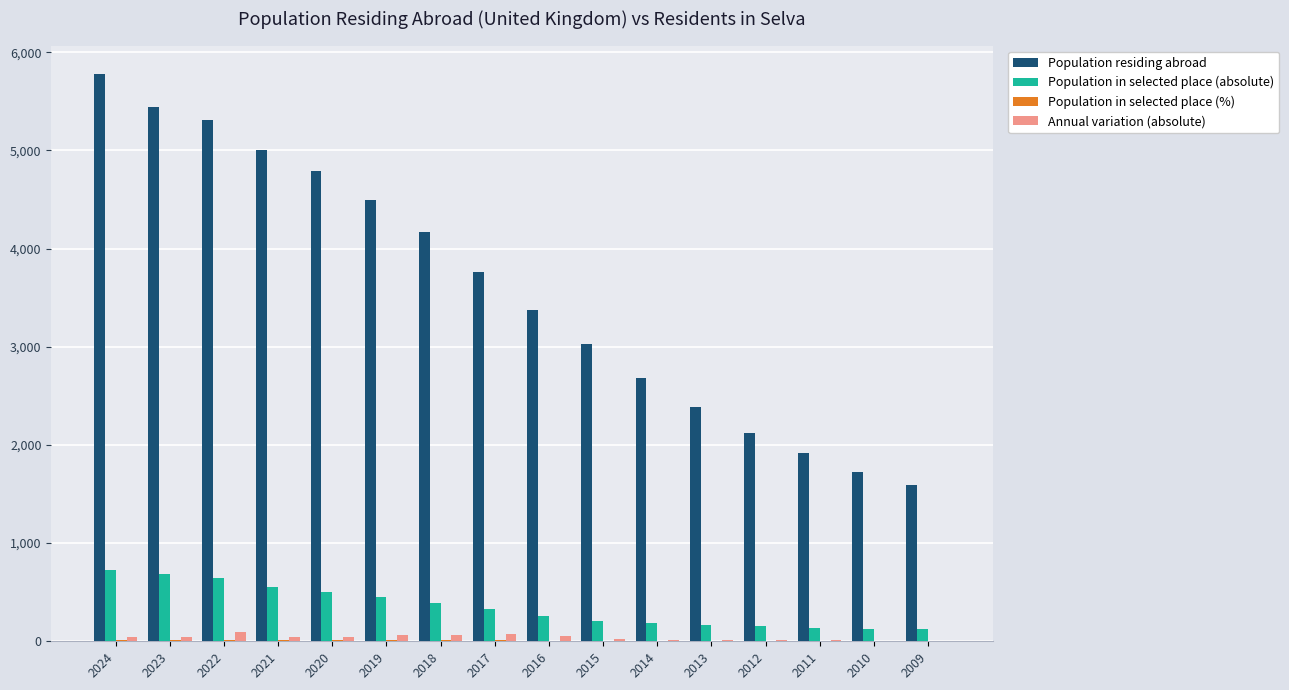

At which label does Population in selected place (absolute) first exceed 325?

2024